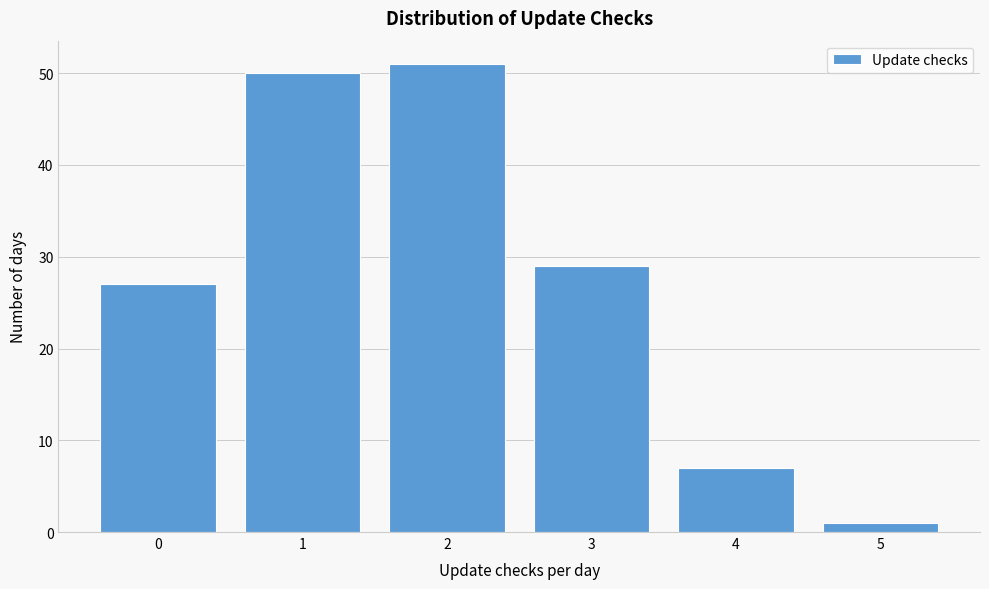

Which range on the x-axis has the tallest bar?

1.5 to 2.5